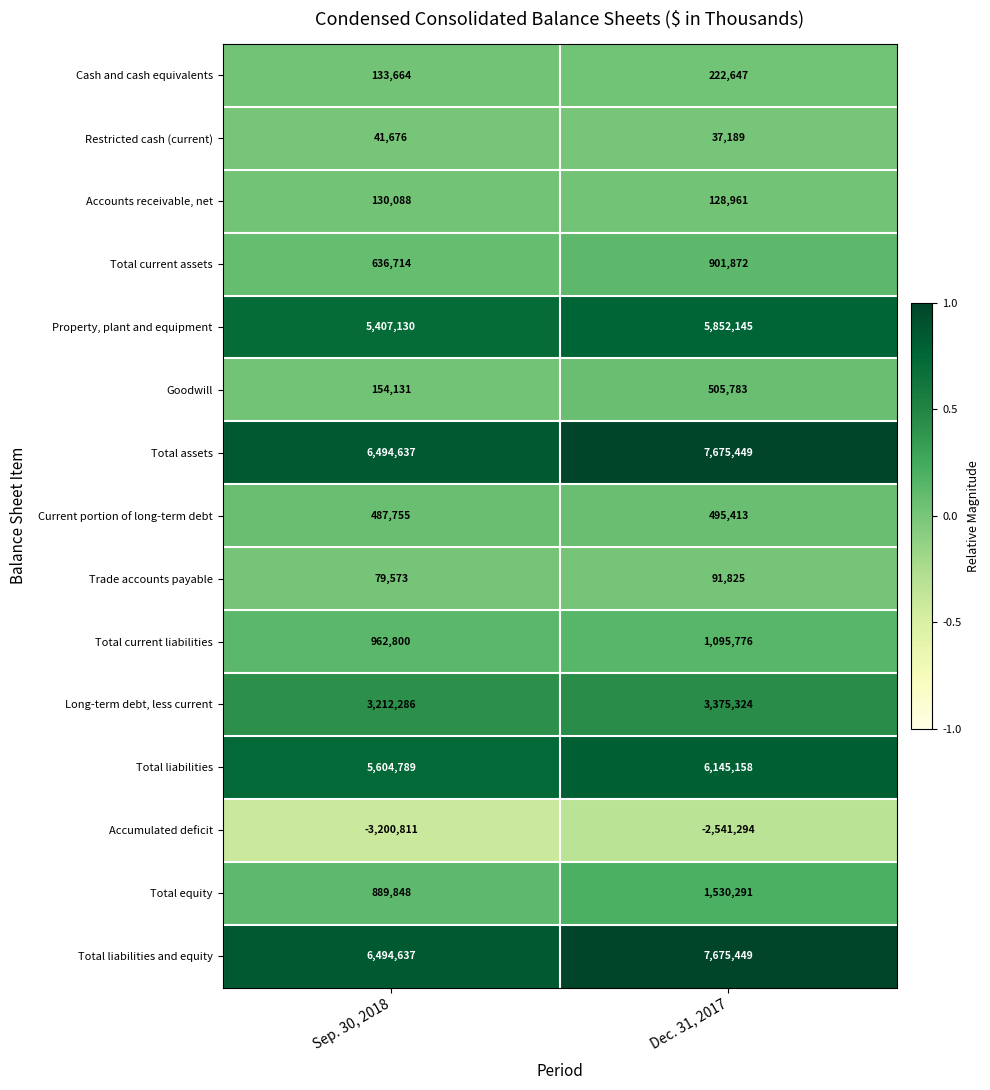

What is the difference between the highest and lowest values at Sep. 30, 2018?

9695448